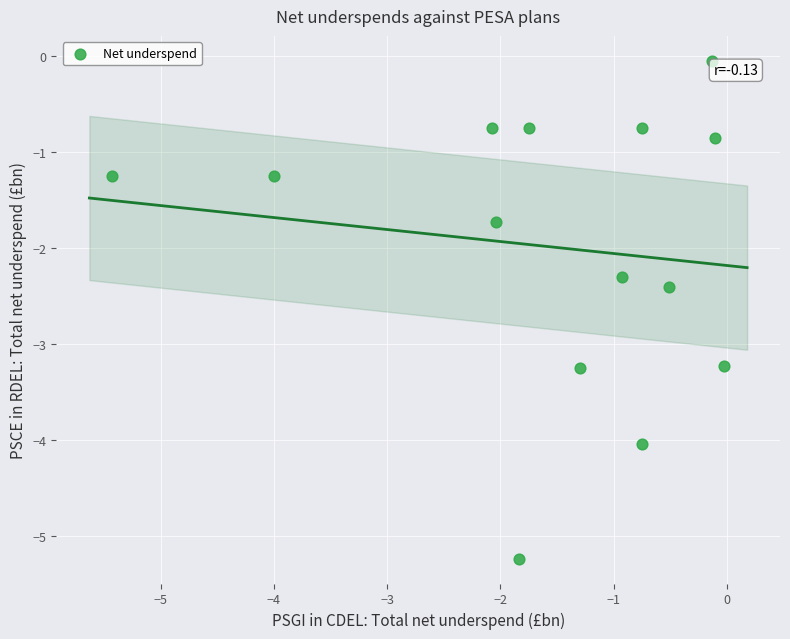

What is the range of X values (max minus min)?

5.4